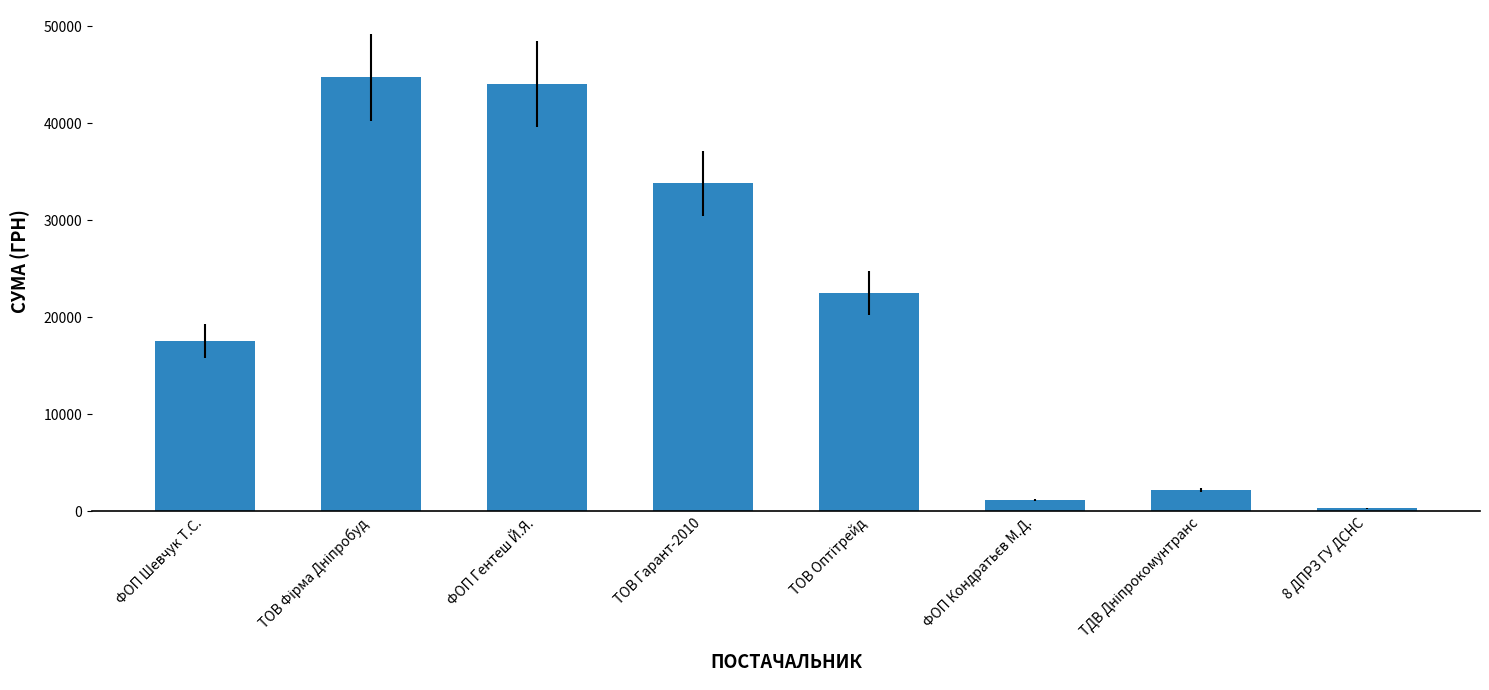

The chart shows a value of 33790.0 at ТОВ Гарант-2010. True or false?

True